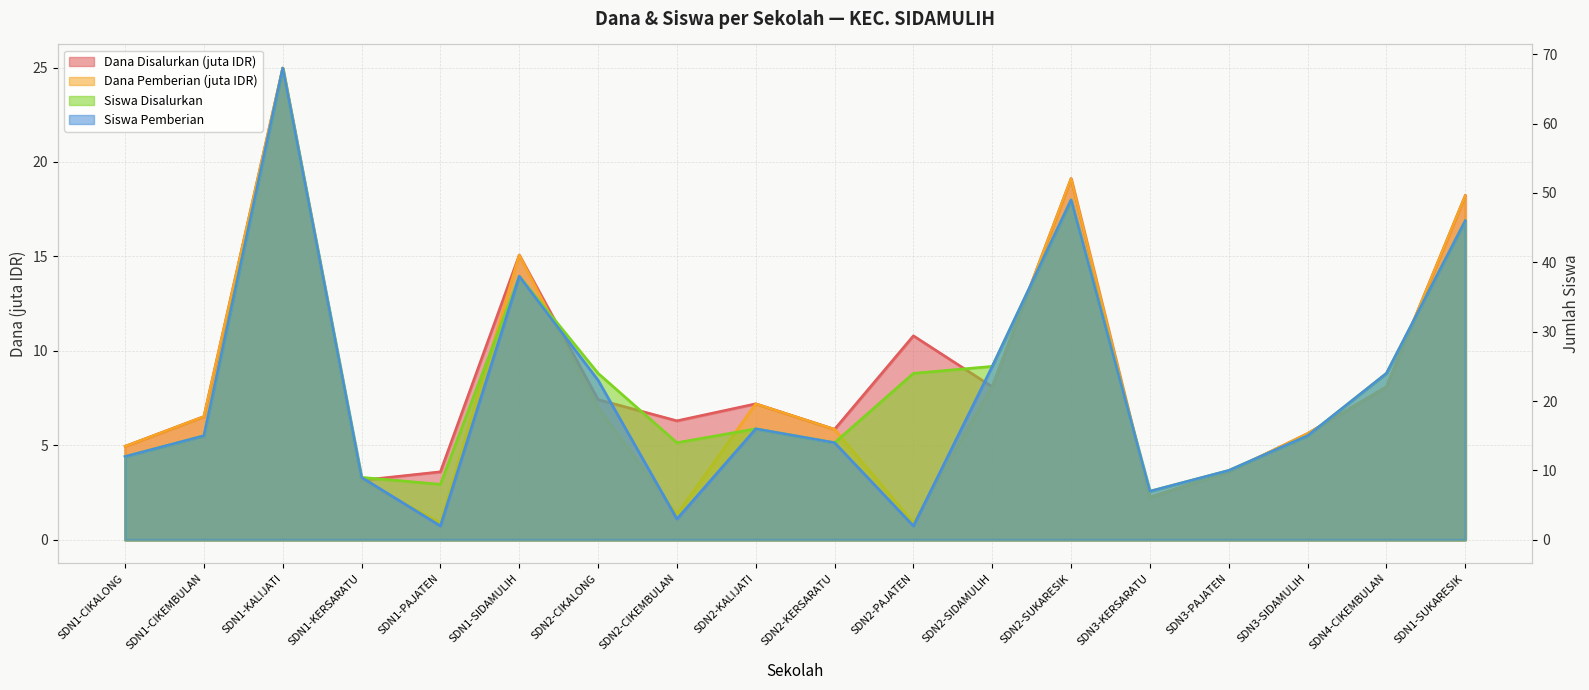

Rank the categories by Dana Disalurkan value from lowest to highest.

SDN3-KERSARATU, SDN1-KERSARATU, SDN1-PAJATEN, SDN3-PAJATEN, SDN1-CIKALONG, SDN3-SIDAMULIH, SDN2-KERSARATU, SDN2-CIKEMBULAN, SDN1-CIKEMBULAN, SDN2-KALIJATI, SDN2-CIKALONG, SDN2-SIDAMULIH, SDN4-CIKEMBULAN, SDN2-PAJATEN, SDN1-SIDAMULIH, SDN1-SUKARESIK, SDN2-SUKARESIK, SDN1-KALIJATI